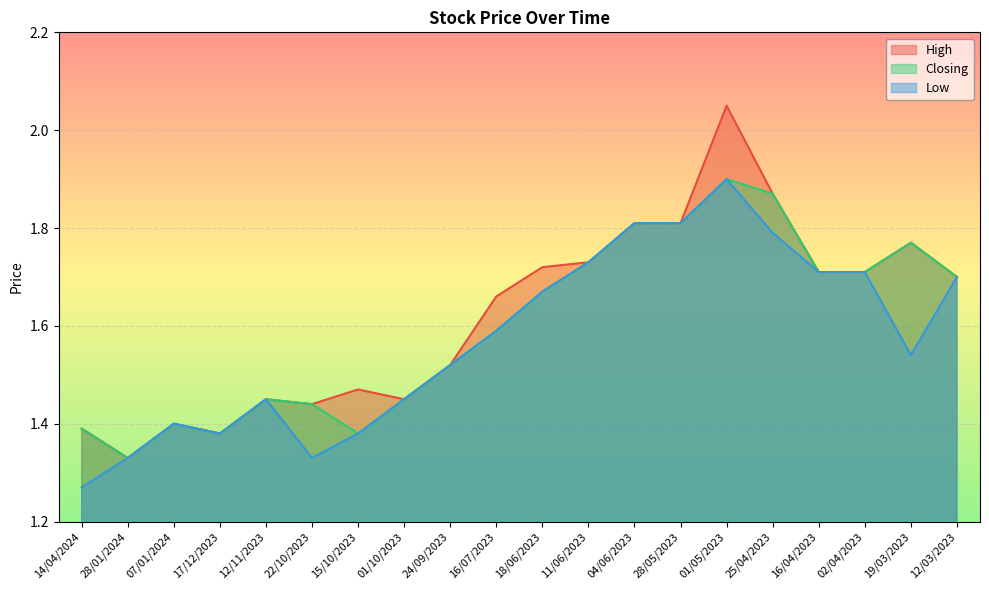

Is the value of Closing at 28/05/2023 greater than the value of High at 15/10/2023?

Yes